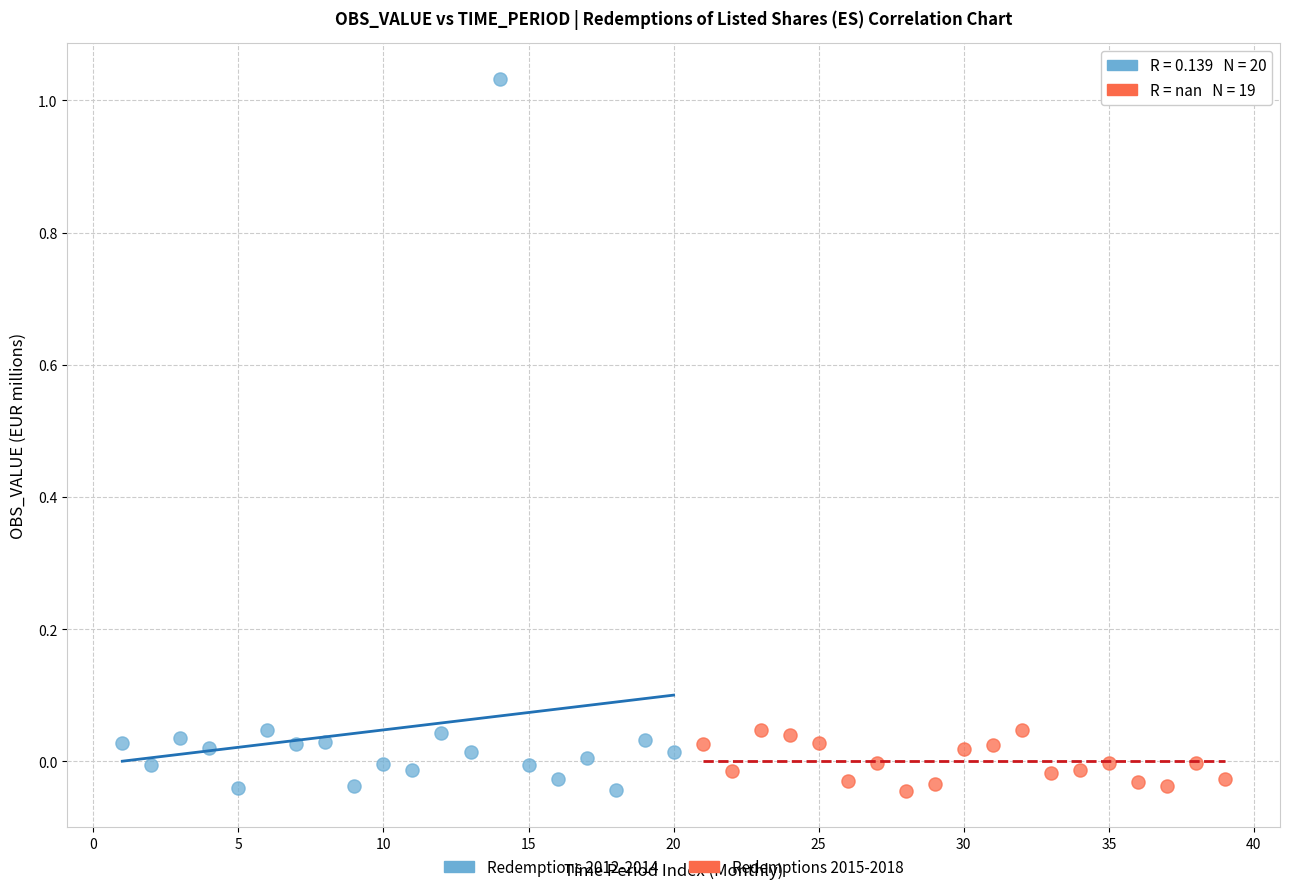

Which series has the largest Y range (max minus min)?

Redemptions 2012-2014